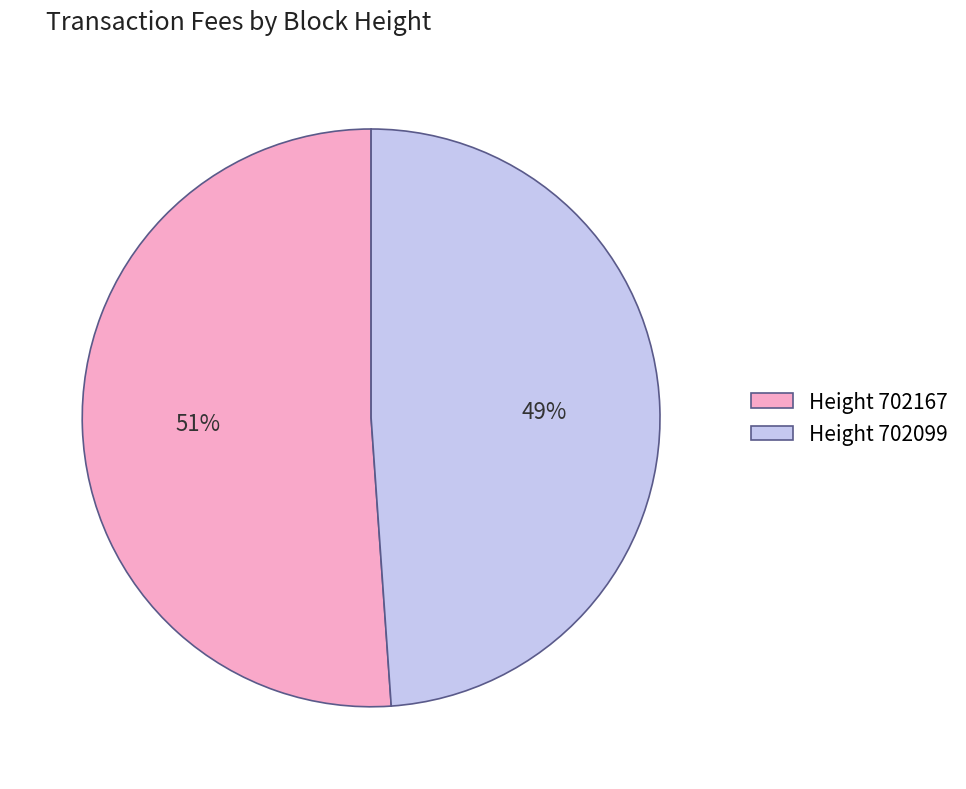

Between Height 702167 and Height 702099, which is larger?

Height 702167